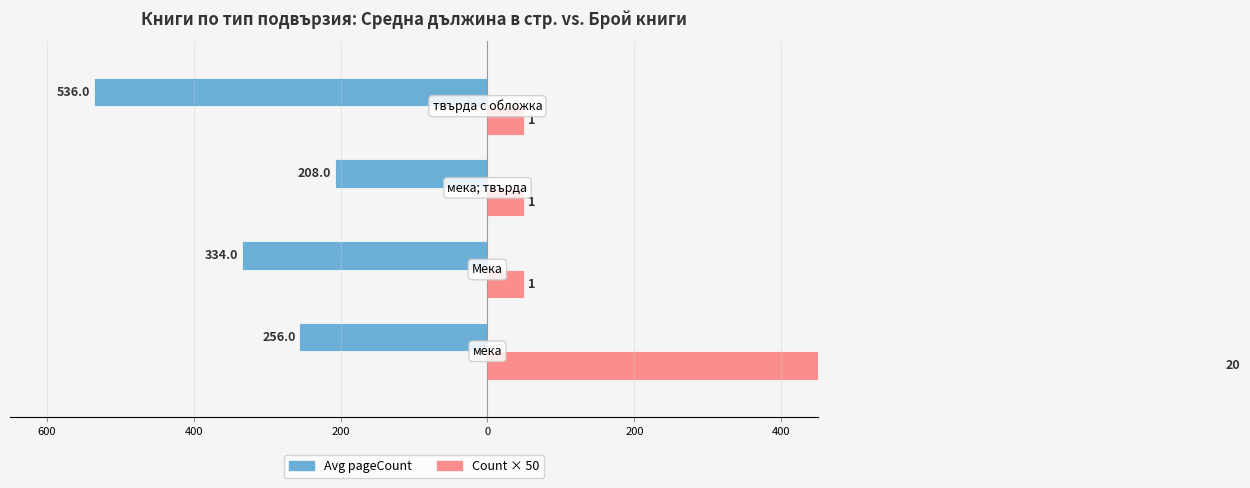

Rank the series at 200 from lowest to highest value.

Avg pageCount, Count × 50